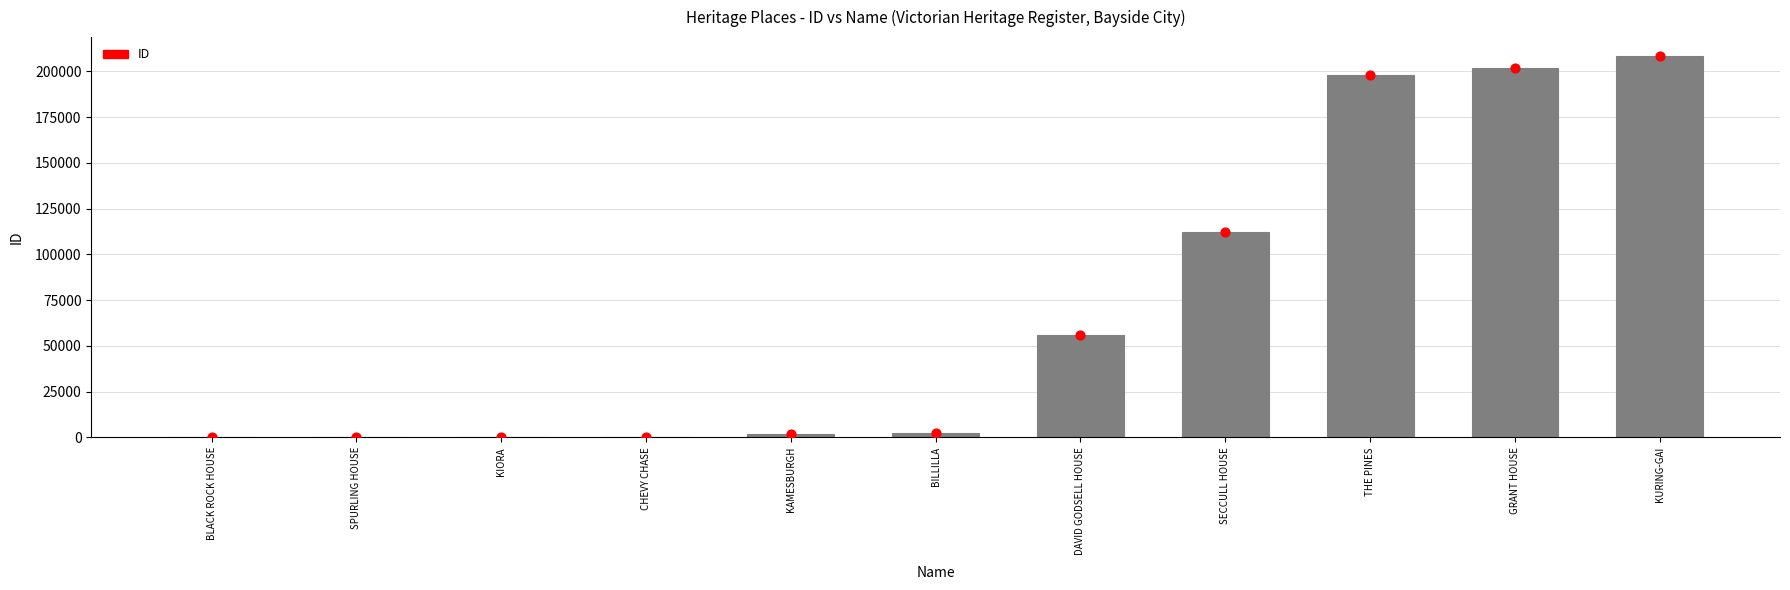

What is the change in value from KIORA to THE PINES?

+197966